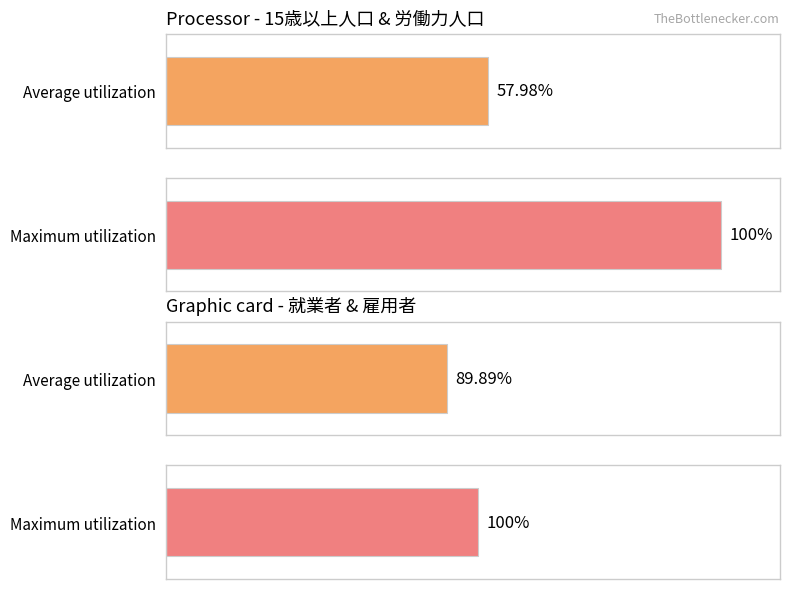

Where is 就業者 nearest to the value 322?

15歳以上人口